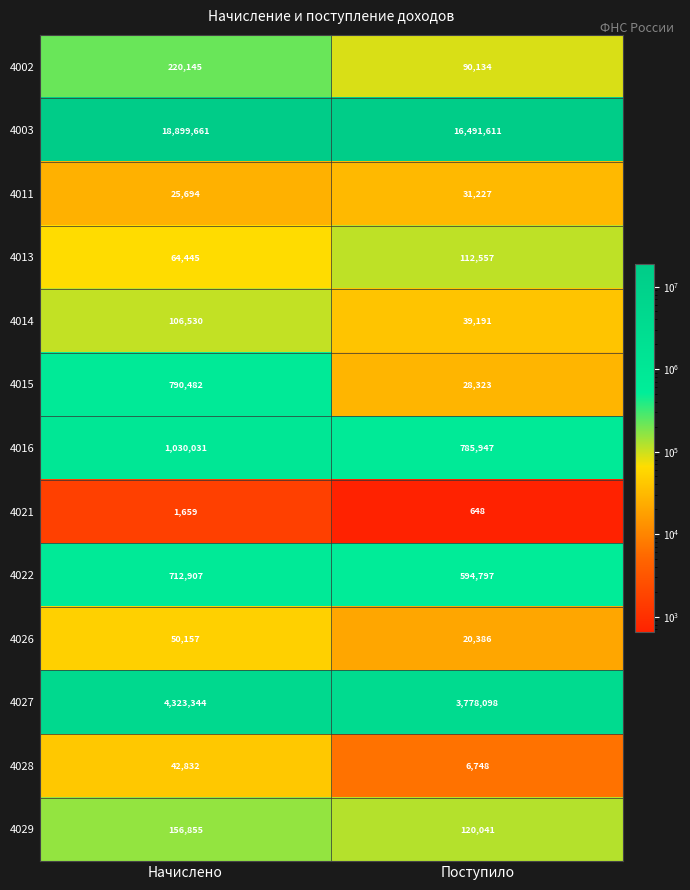

Rank the series by their maximum value, from lowest to highest.

4021, 4011, 4028, 4026, 4014, 4013, 4029, 4002, 4022, 4015, 4016, 4027, 4003